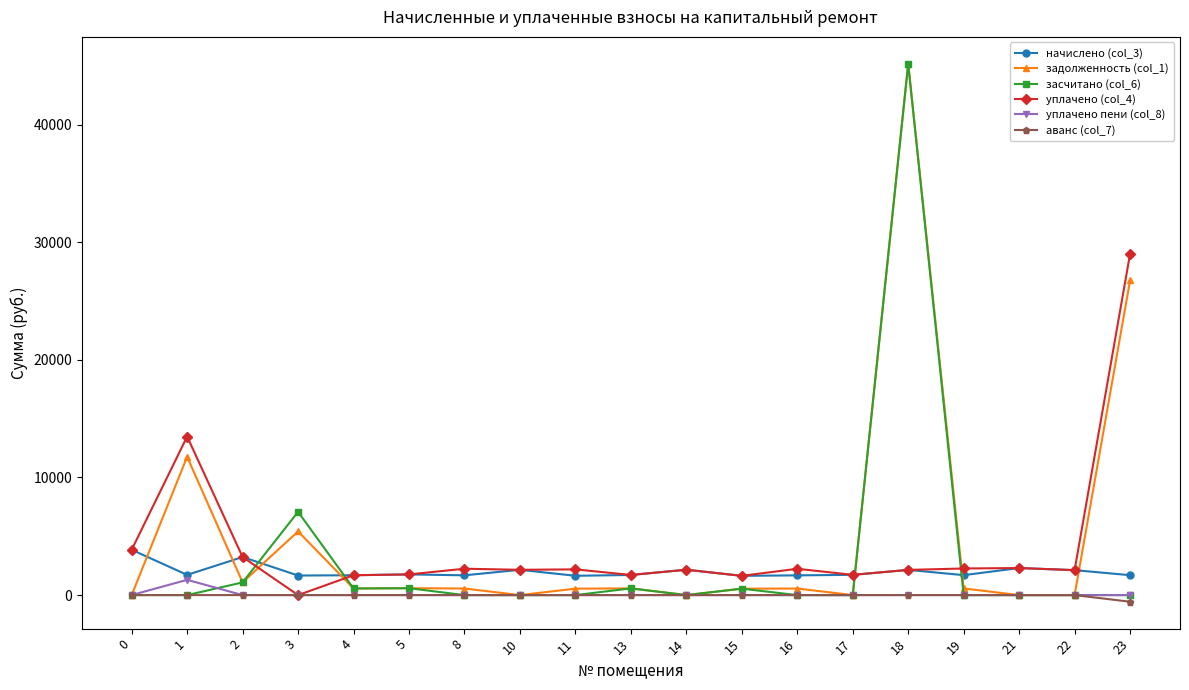

What is the difference between the highest and lowest values at 1?

13478.1